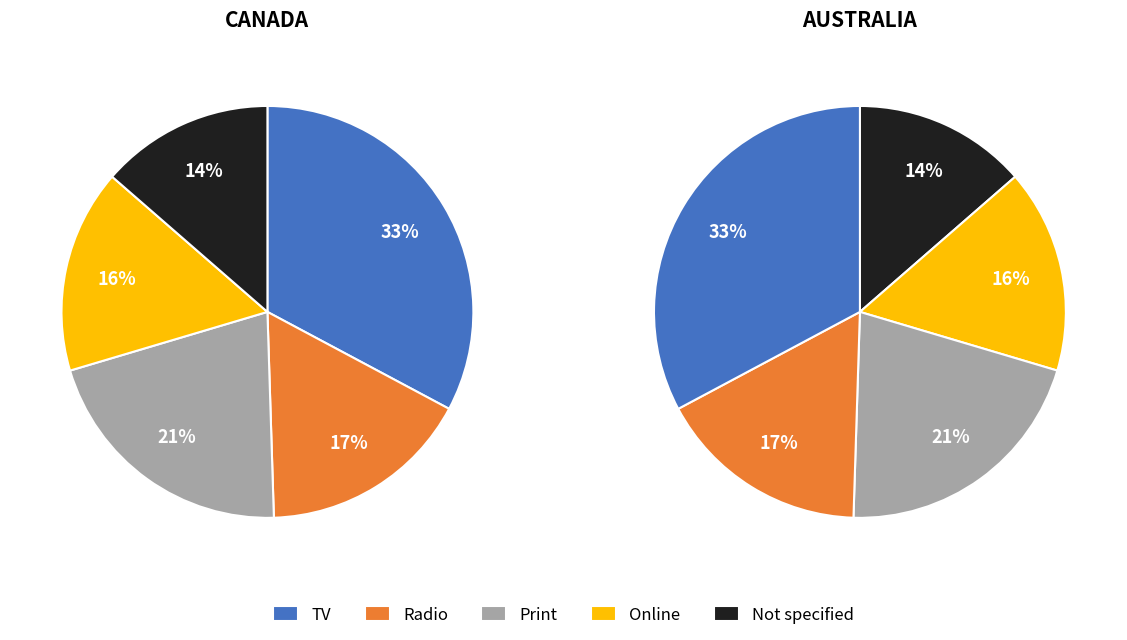

Does 13:00 represent more than half of the total?

No